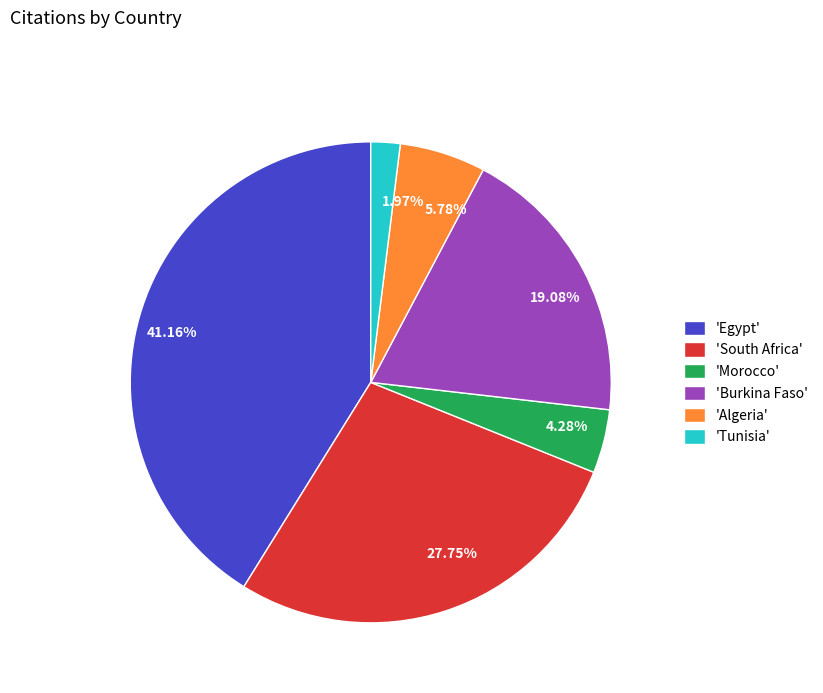

Count the number of slices in the pie.

6